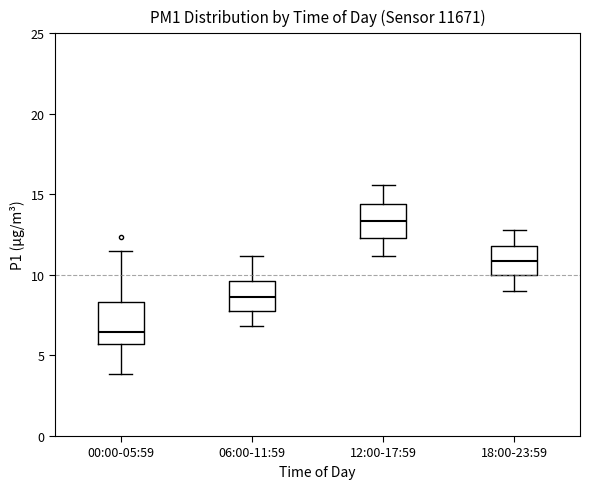

Which box's median line is the lowest?

00:00-05:59